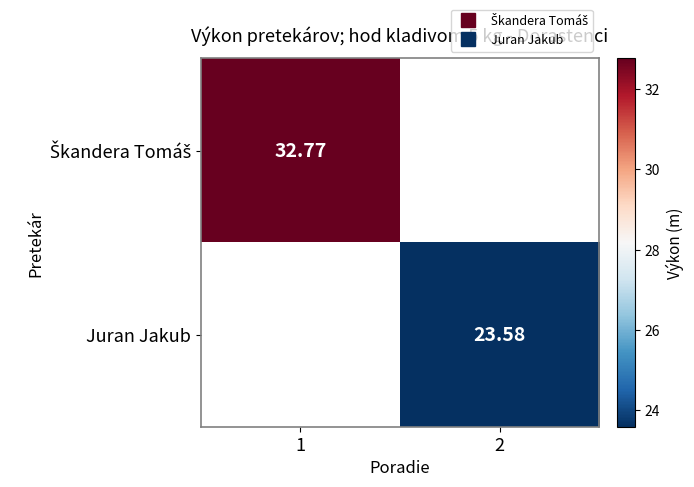

What is the maximum value shown in the chart?

32.8